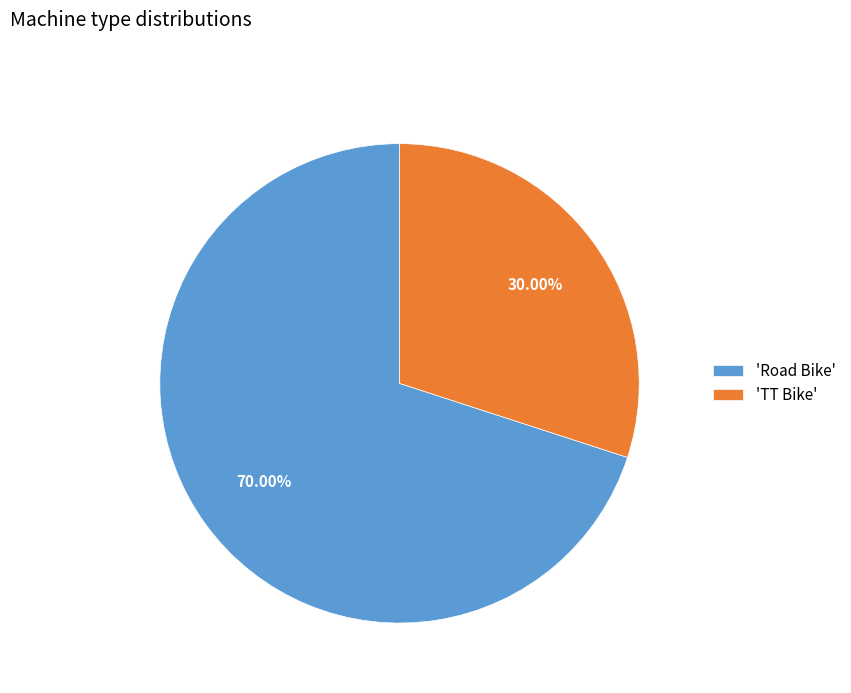

Which category has the biggest portion of the pie?

'Road Bike'